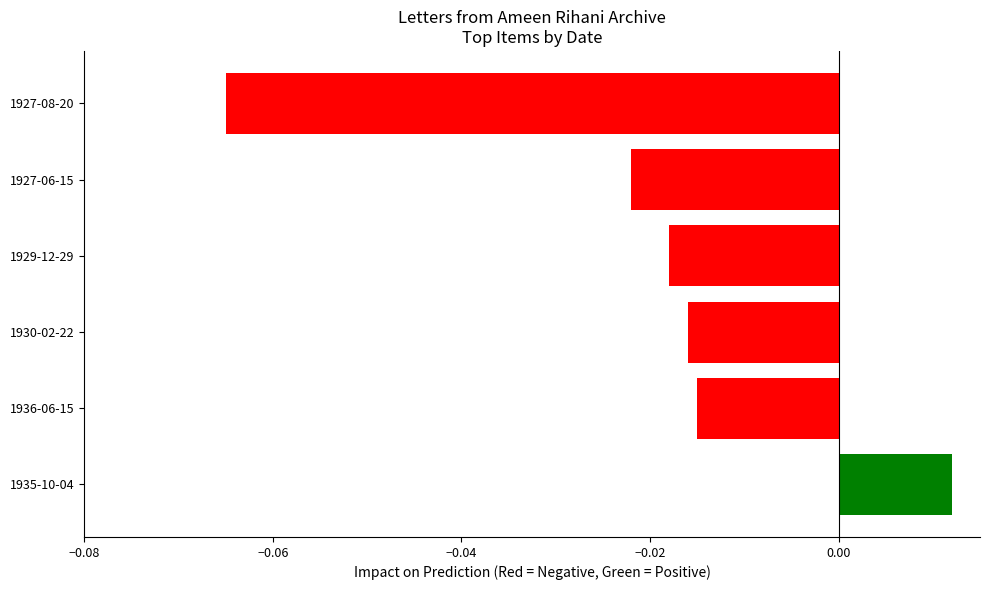

What is the label of the 2nd bar from the bottom?

1936-06-15